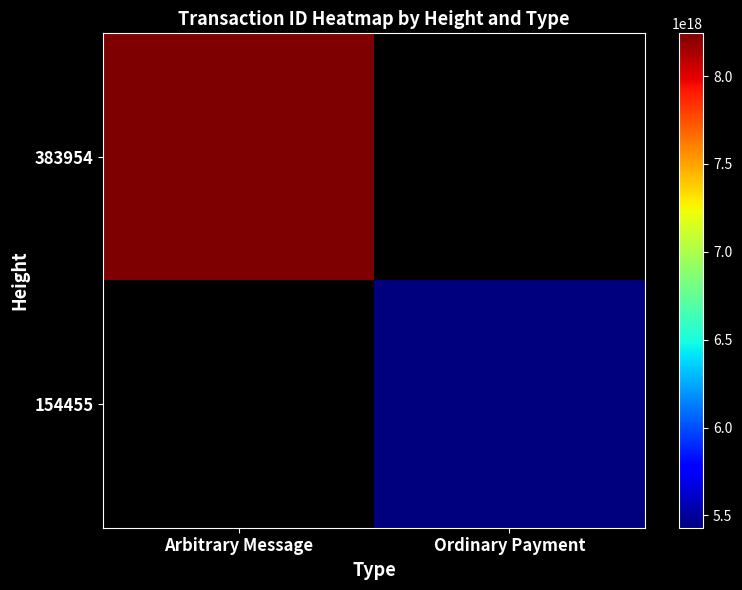

Rank the series by their maximum value, from lowest to highest.

383954, 154455